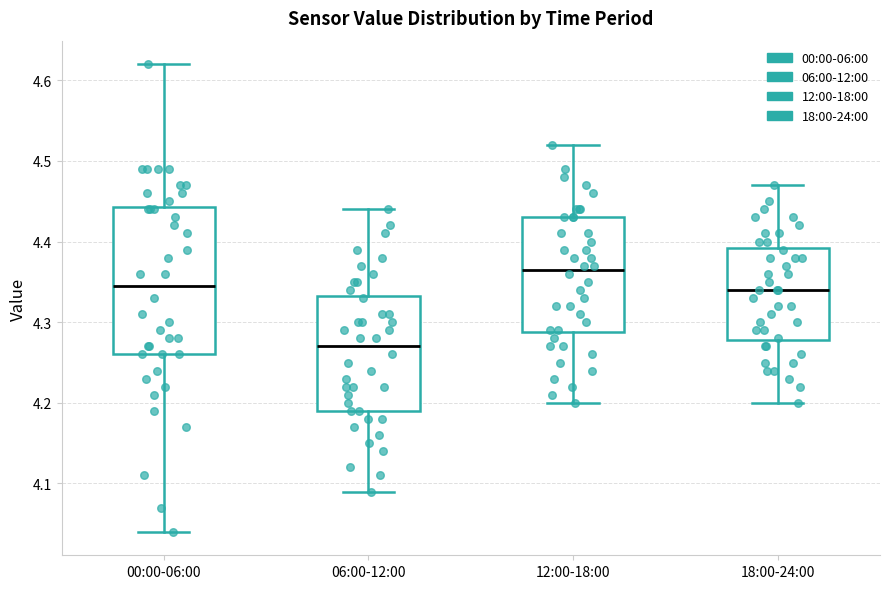

Which box's median line is the lowest?

06:00-12:00